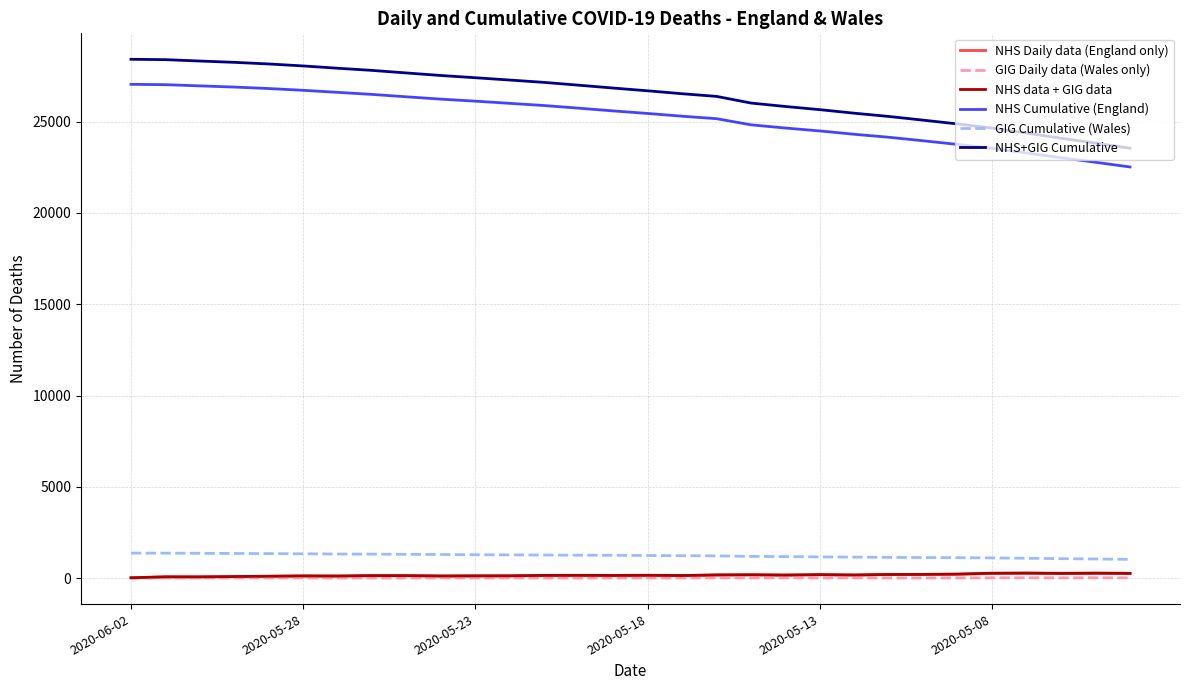

What are all the series names shown in the legend?

NHS Daily data (England only), GIG Daily data (Wales only), NHS data + GIG data, NHS Cumulative (England), GIG Cumulative (Wales), NHS+GIG Cumulative